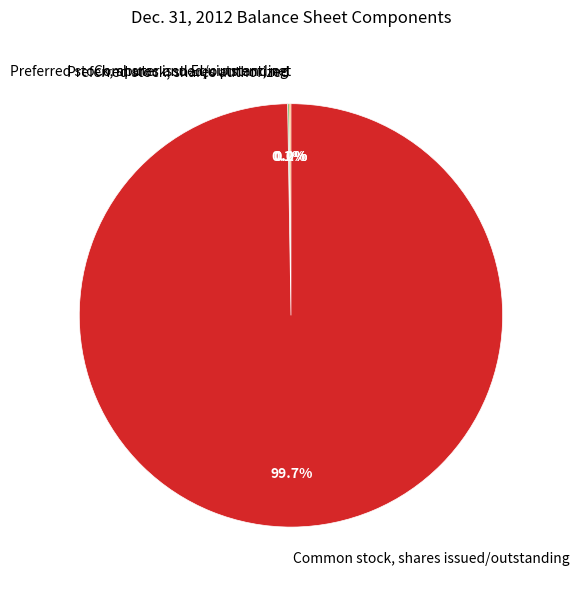

Is there any slice that represents more than half of the pie?

Yes